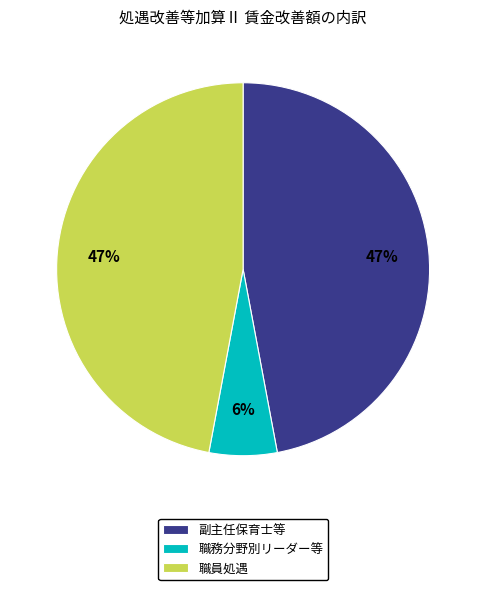

The 職員処遇 slice represents 47% of the pie. True or false?

True